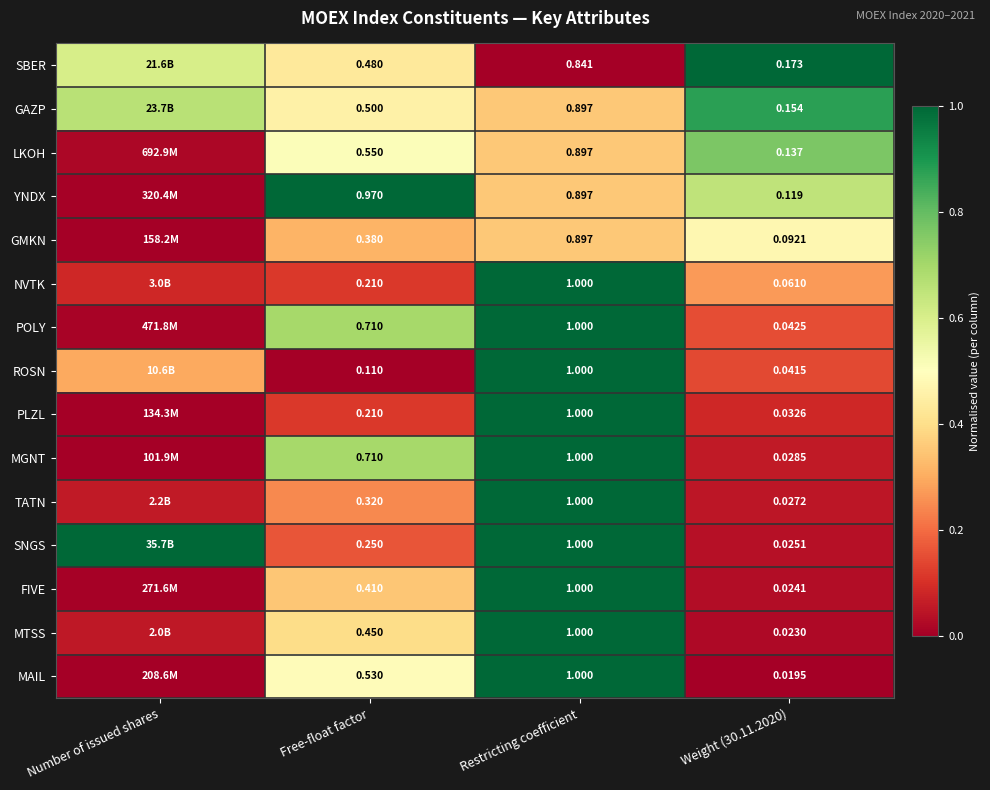

At Weight (30.11.2020), list the series in order from largest to smallest.

SBER, GAZP, LKOH, YNDX, GMKN, NVTK, POLY, ROSN, PLZL, MGNT, TATN, SNGS, FIVE, MTSS, MAIL